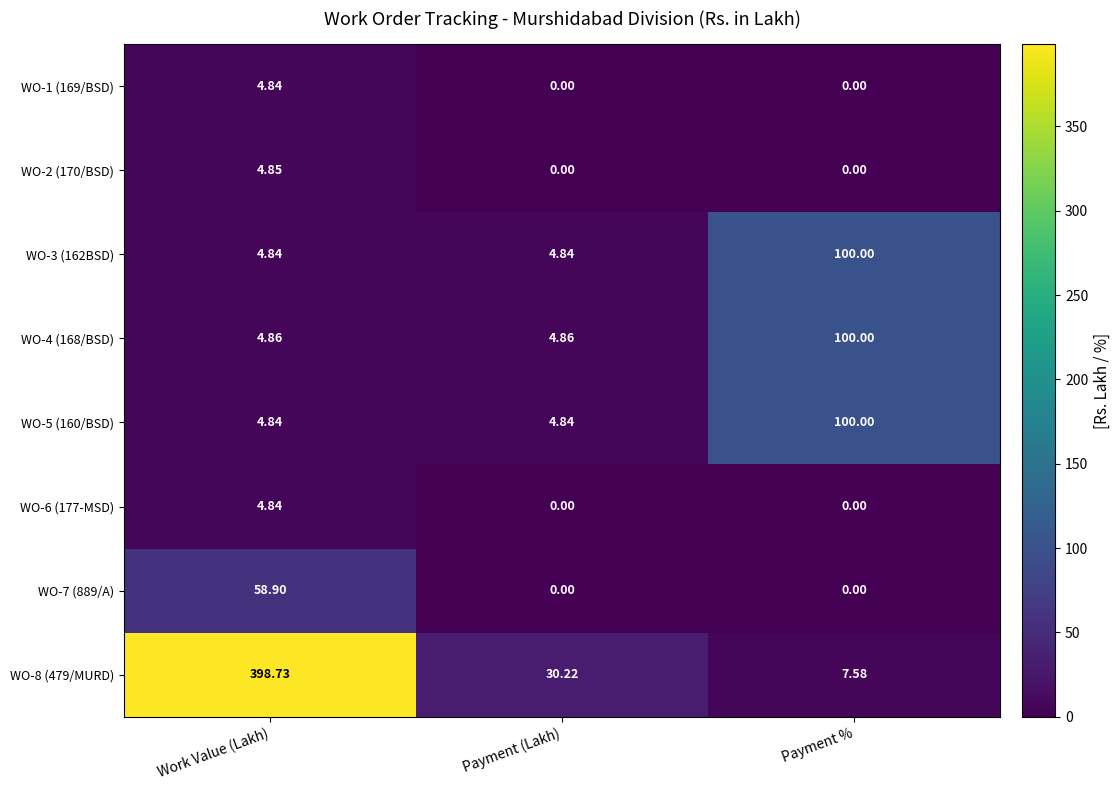

At which label does WO-6 (177-MSD) reach its peak?

Work Value (Lakh)